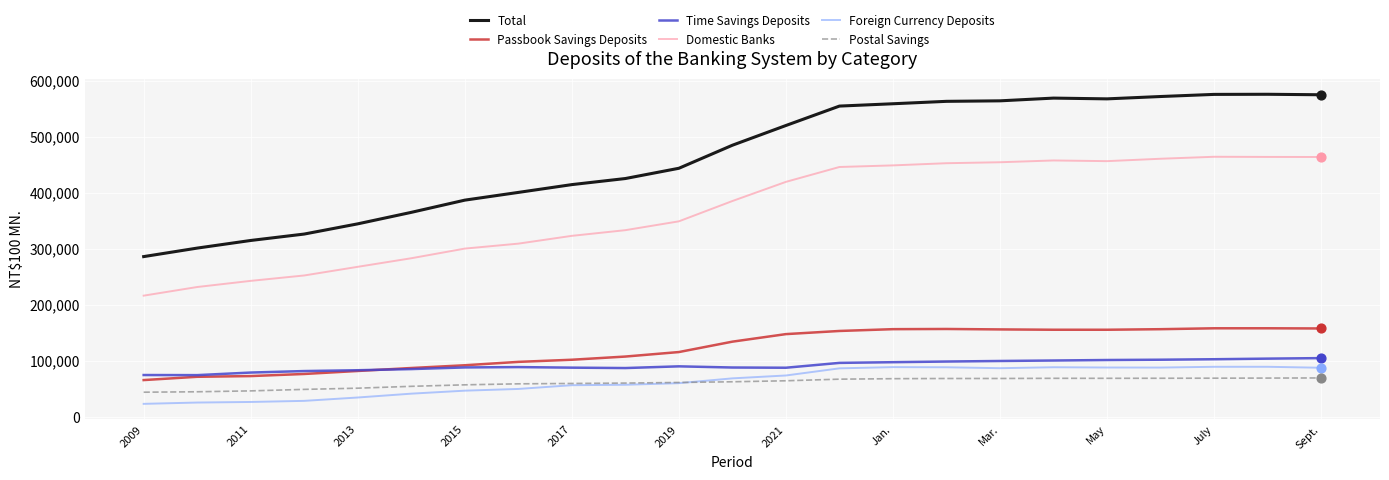

True or false: Domestic Banks and Postal Savings intersect in this chart.

False